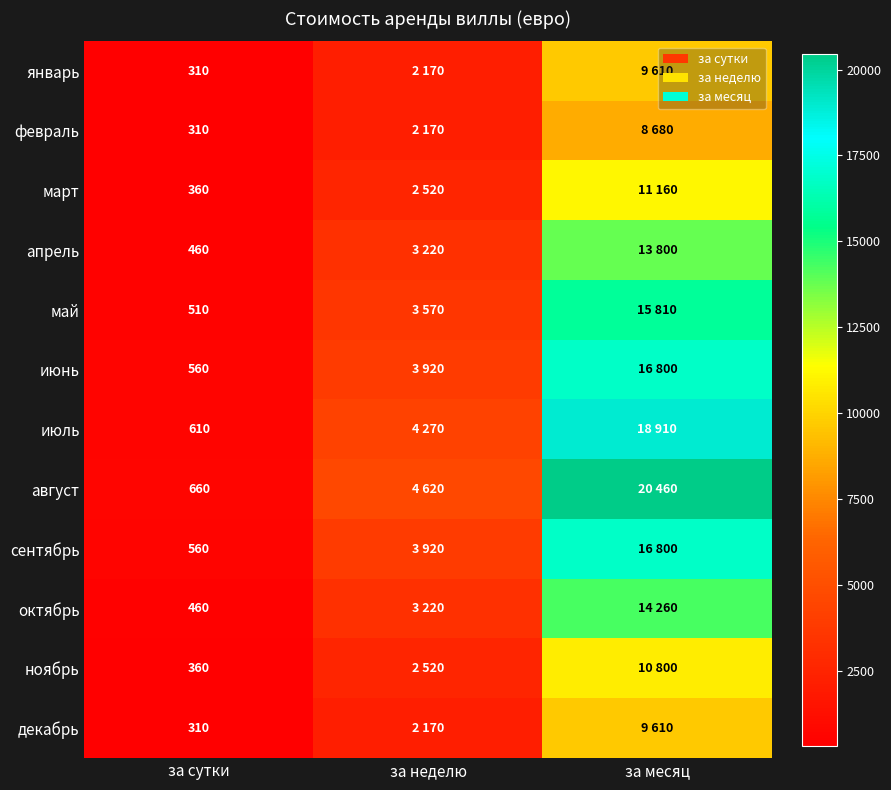

The июнь series shows 560 at за сутки. True or false?

True